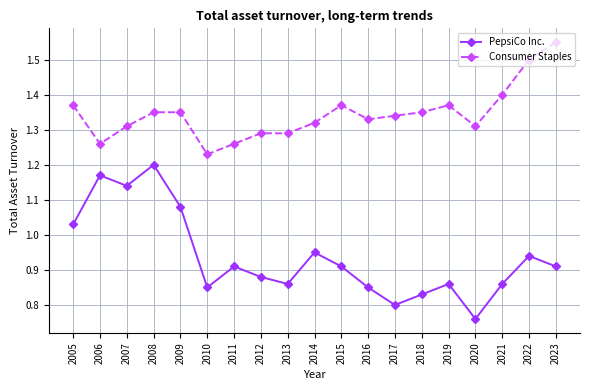

Which category has the lowest value in the PepsiCo Inc. series?

2020